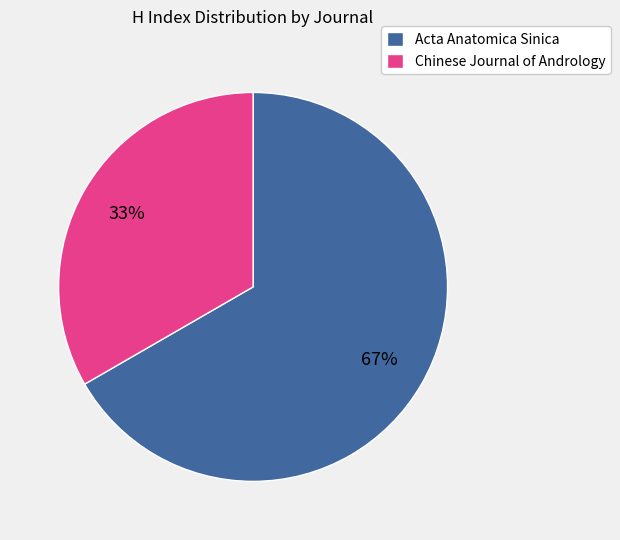

What is the ratio of the value at Chinese Journal of Andrology to the value at Acta Anatomica Sinica?

0.5